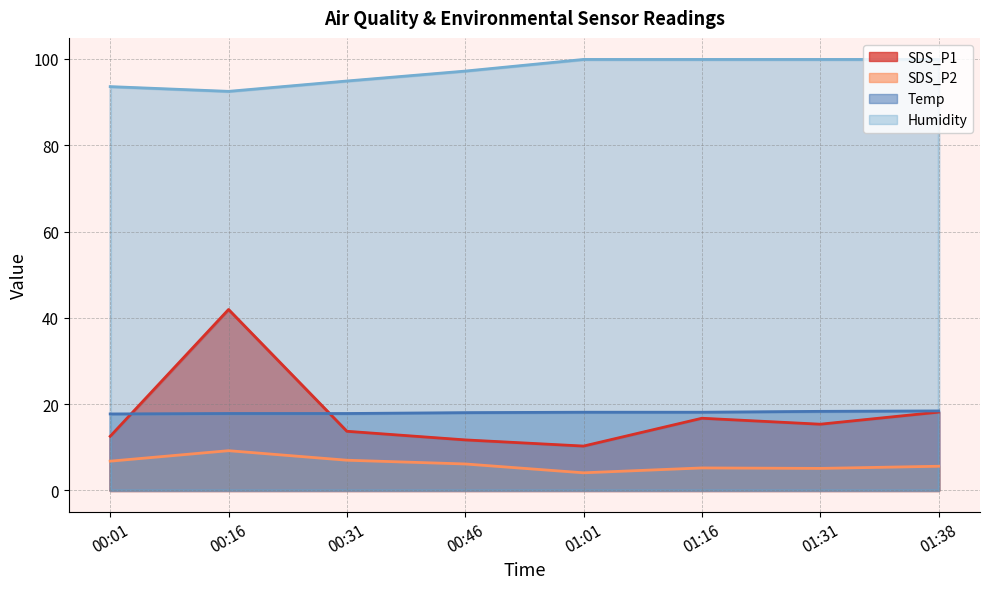

What is the difference between the SDS_P2 values at 00:31 and 01:01?

2.9